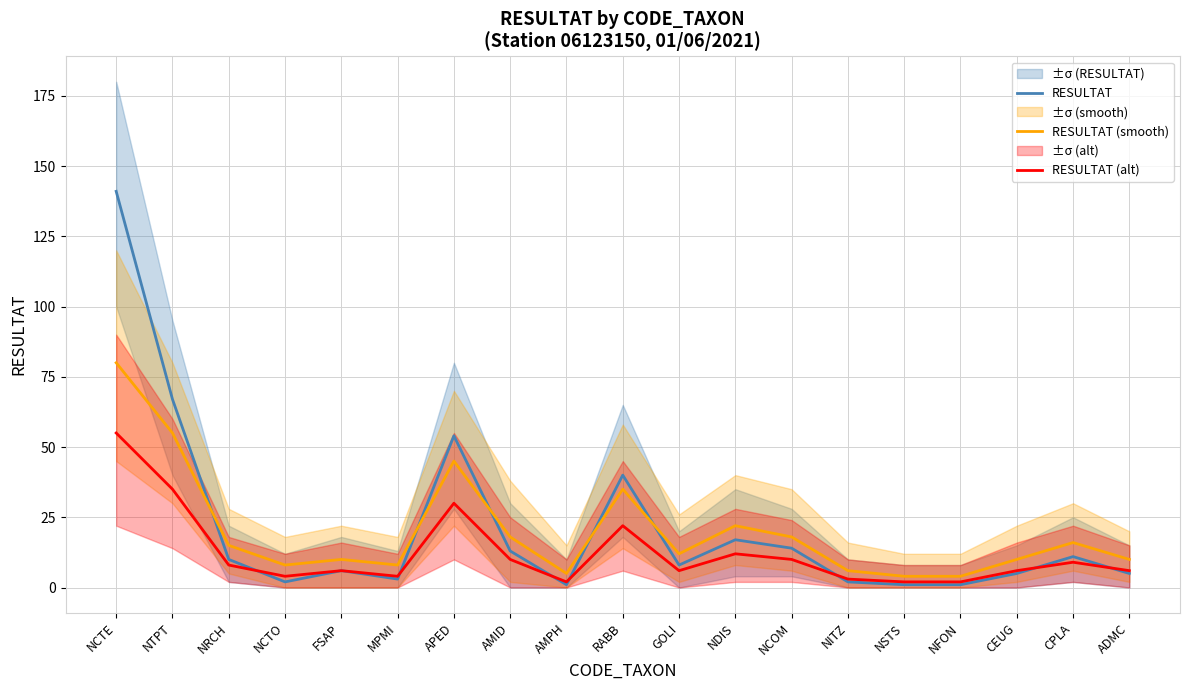

What is the sum of all RESULTAT (alt) values?

232